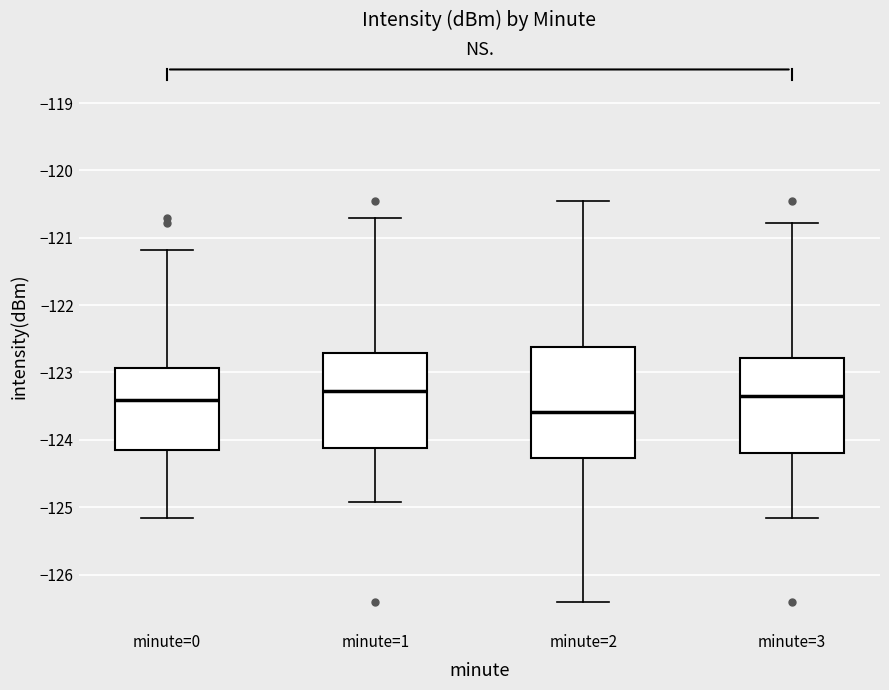

Reading left to right, transcribe this box plot: for each box, give where its median line is, the range the box spans, and where its two whiskers end, as read against the y-axis. The values are not printed on the chart, so give them approximately, as read against the axis.

minute=0: median -123.4, box -124.2 to -122.9, whiskers -125.2 to -121.2
minute=1: median -123.3, box -124.1 to -122.7, whiskers -124.9 to -120.7
minute=2: median -123.6, box -124.3 to -122.6, whiskers -126.4 to -120.4
minute=3: median -123.4, box -124.2 to -122.8, whiskers -125.2 to -120.8